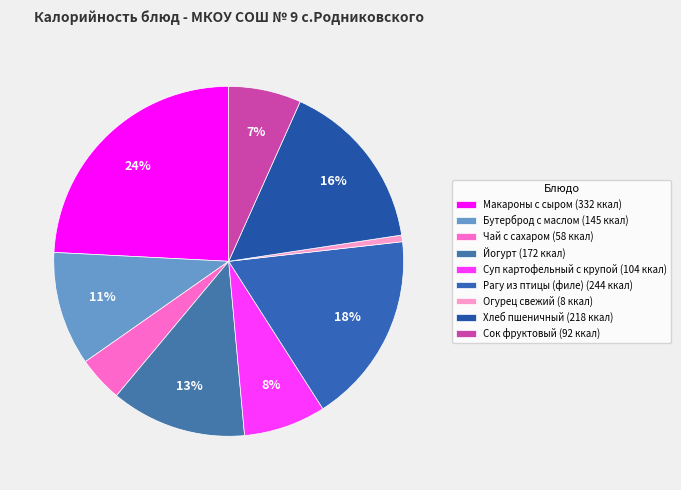

Which slice is the largest?

Макароны с сыром